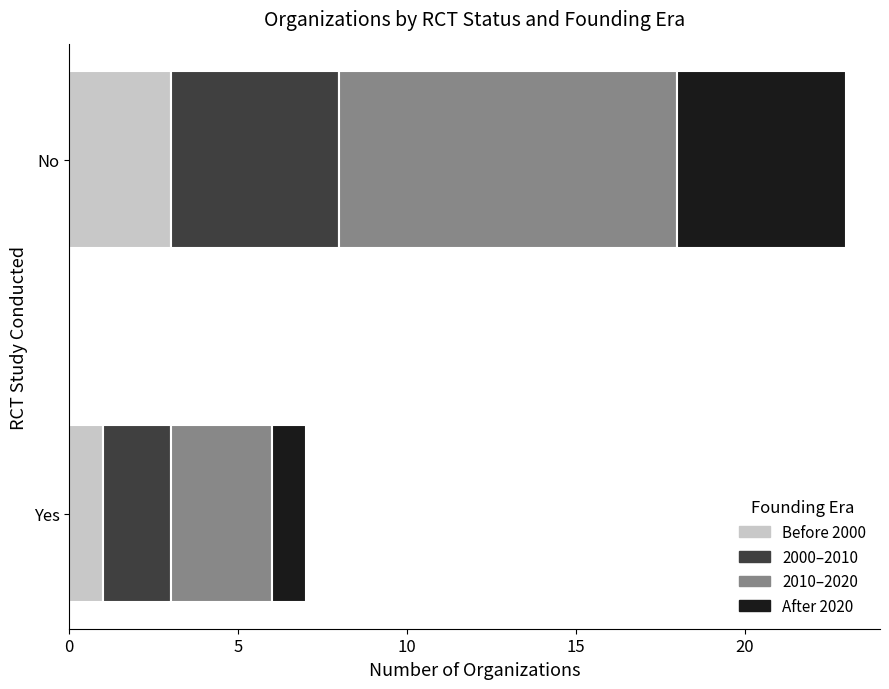

The Before 2000 series shows 3 at No. True or false?

True